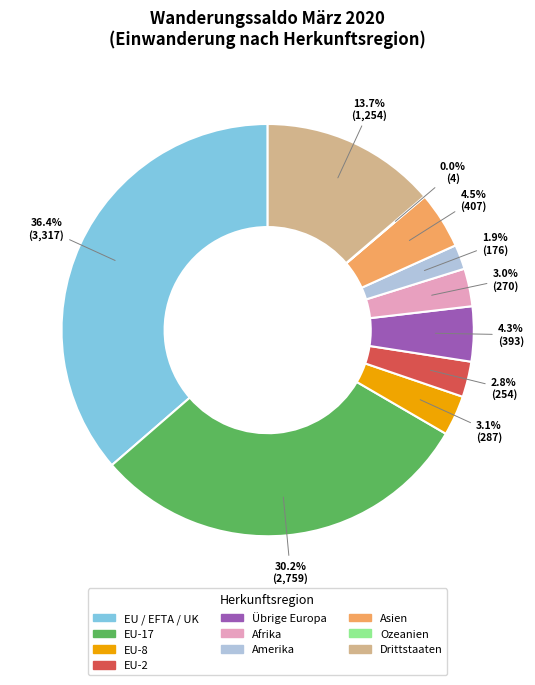

Which slice is the largest?

EU / EFTA / UK